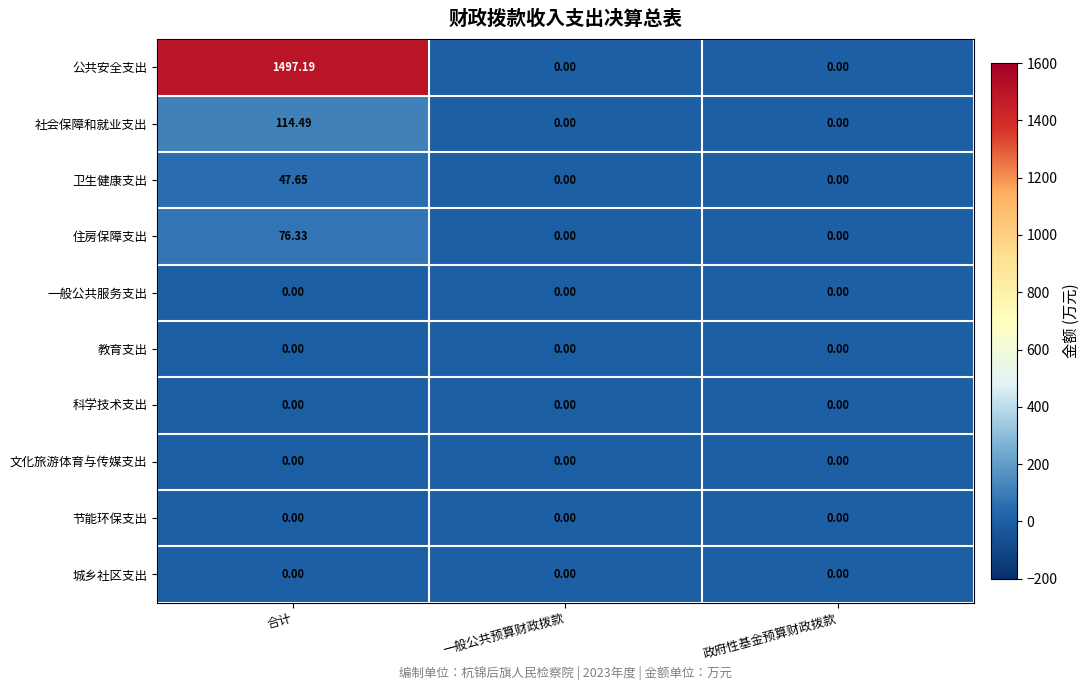

At which category is the sum across all series the highest?

合计